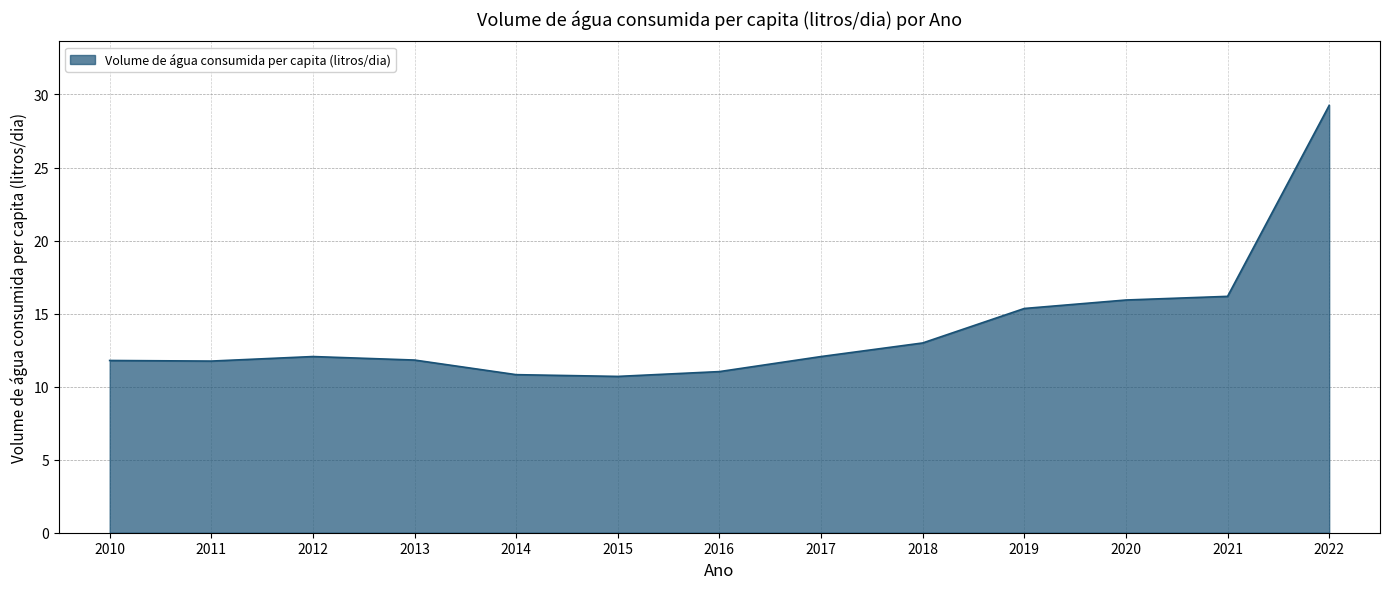

What is the change in value from 2014 to 2022?

+18.4